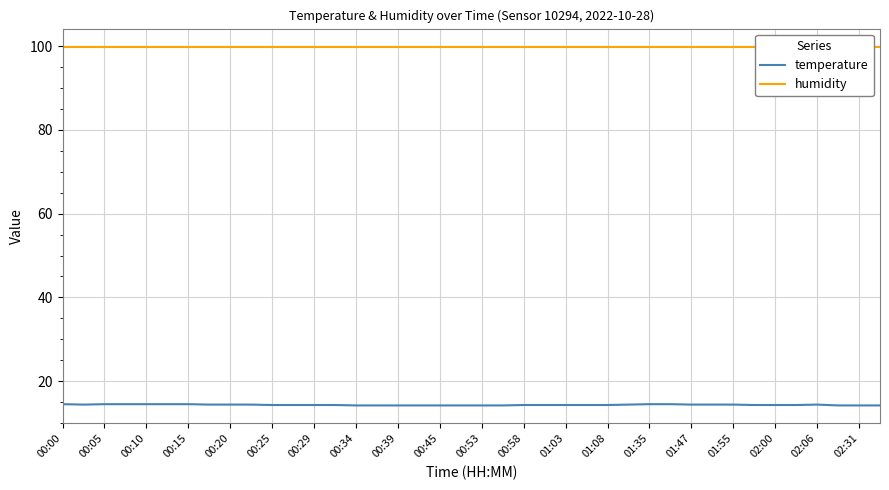

The temperature series shows 14.3 at 00:25. True or false?

True